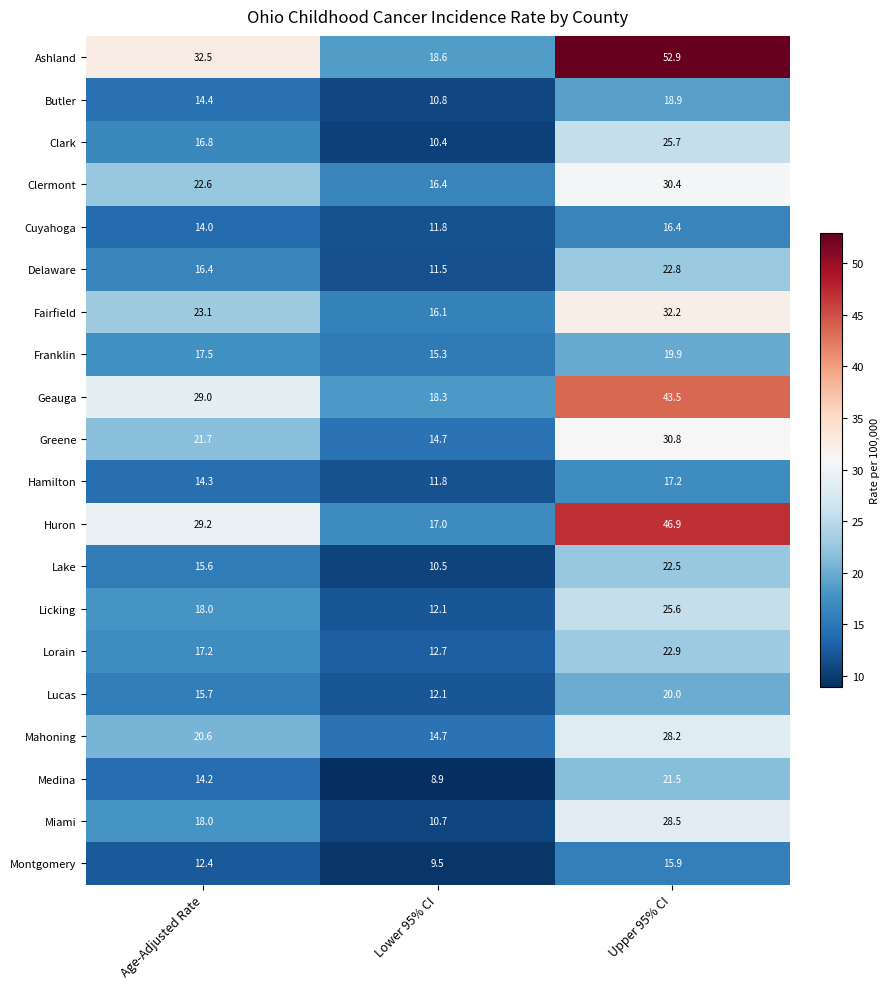

Is it true that Geauga equals 29.0 at Age-Adjusted Rate?

True